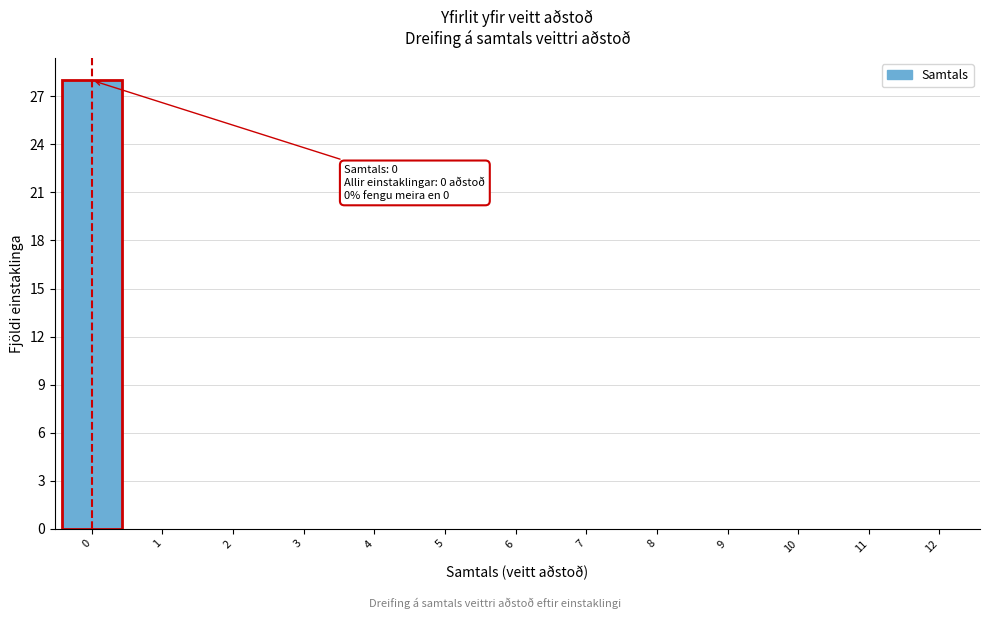

Reading right to left, transcribe all the data shown in this chart.

12=0	11=0	10=0	9=0	8=0	7=0	6=0	5=0	4=0	3=0	2=0	1=0	0=28